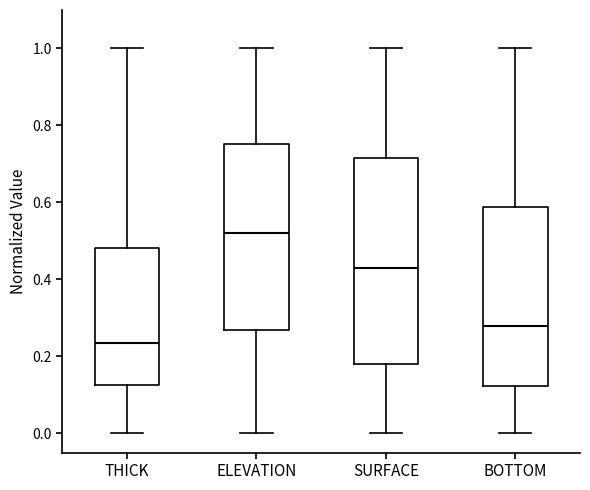

Which box's median line is the lowest?

THICK